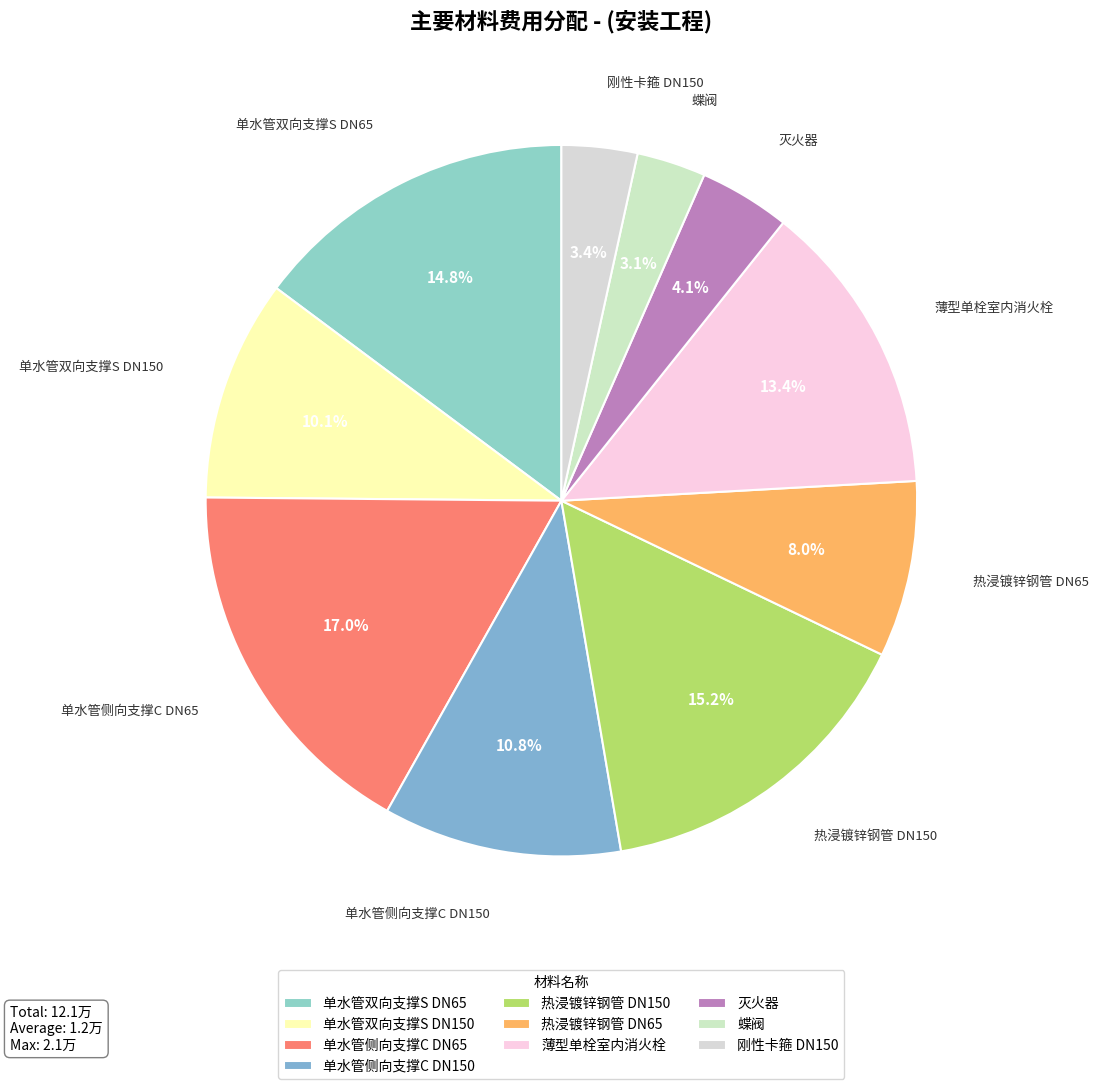

How many slices are in this pie chart?

10